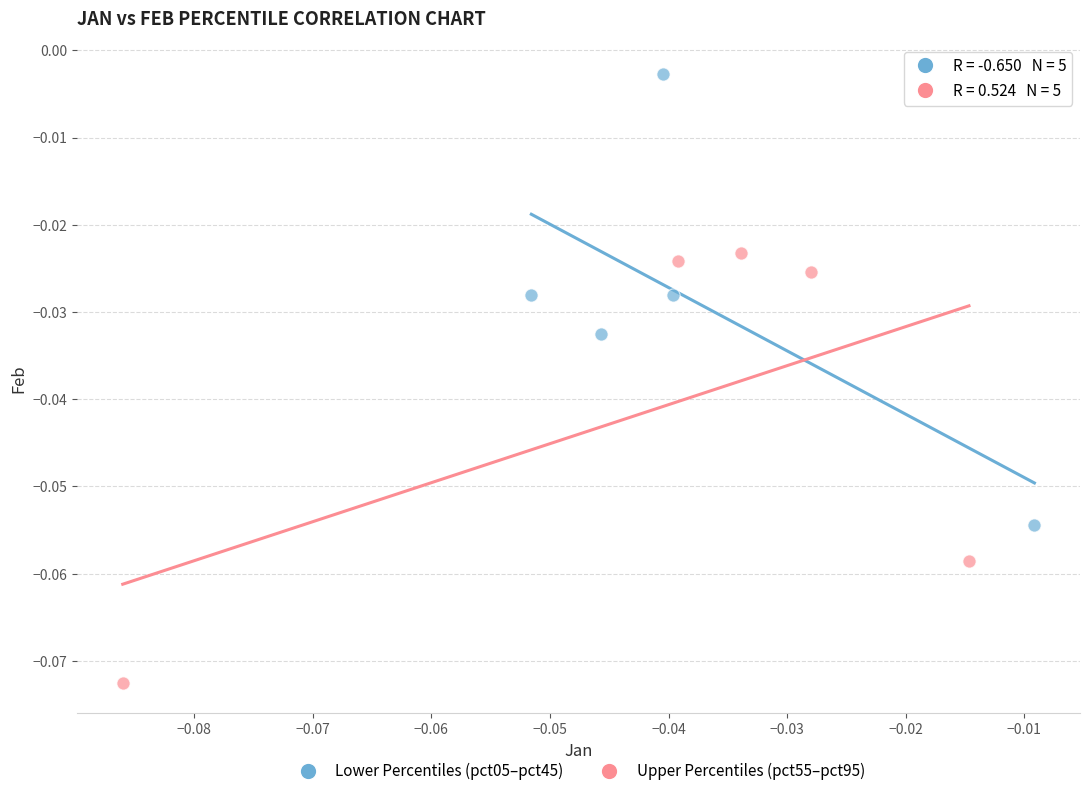

Which series reaches the maximum Y coordinate?

Lower Percentiles (pct05–pct45)